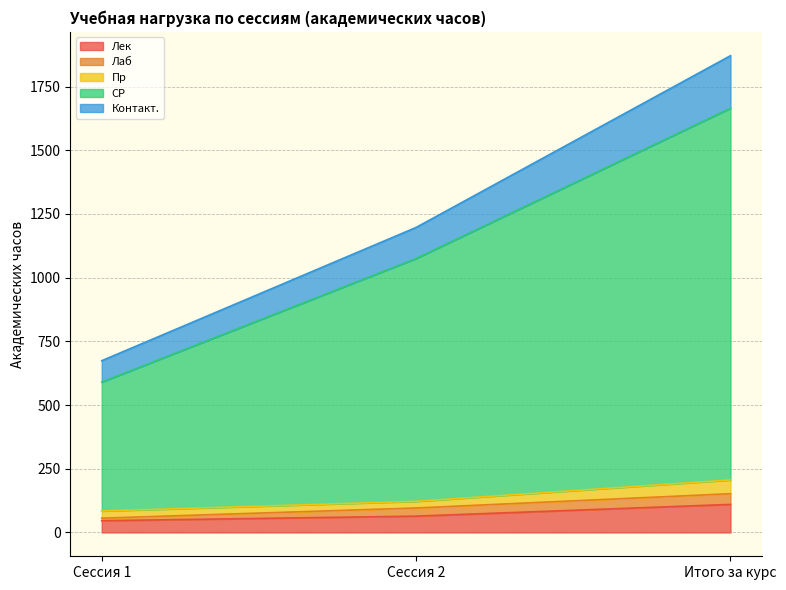

What is the highest value of the Лек series?

110